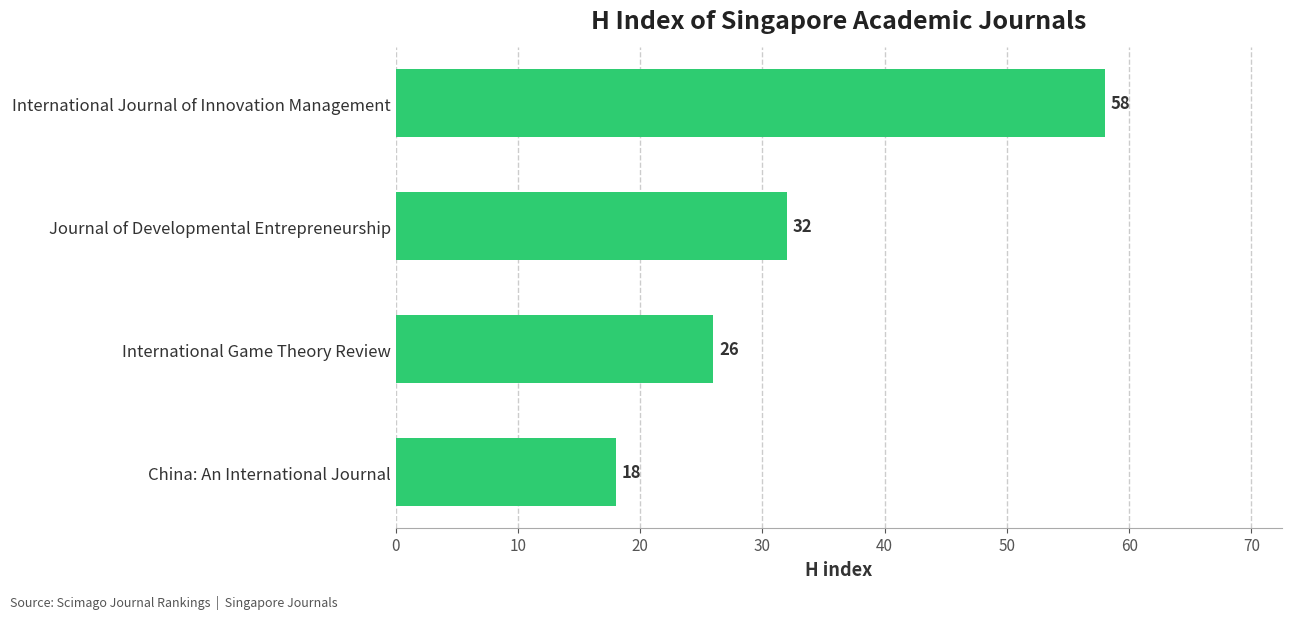

The value at International Game Theory Review is 39. True or false?

False